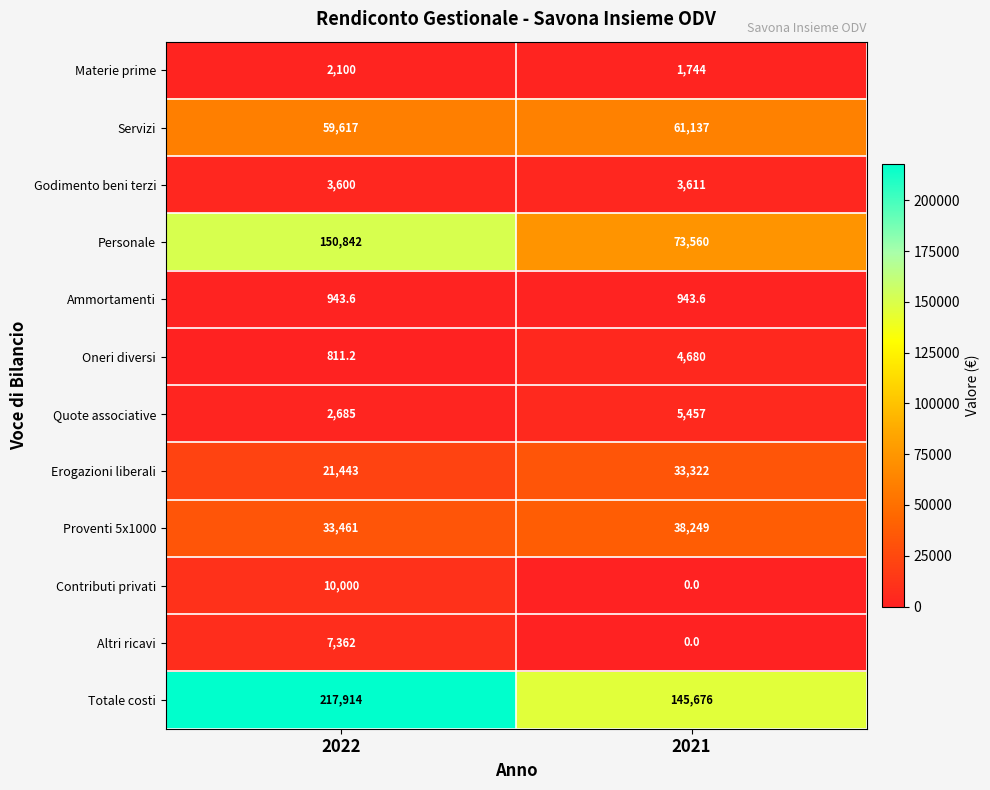

At how many categories does at least one series exceed 76382?

2